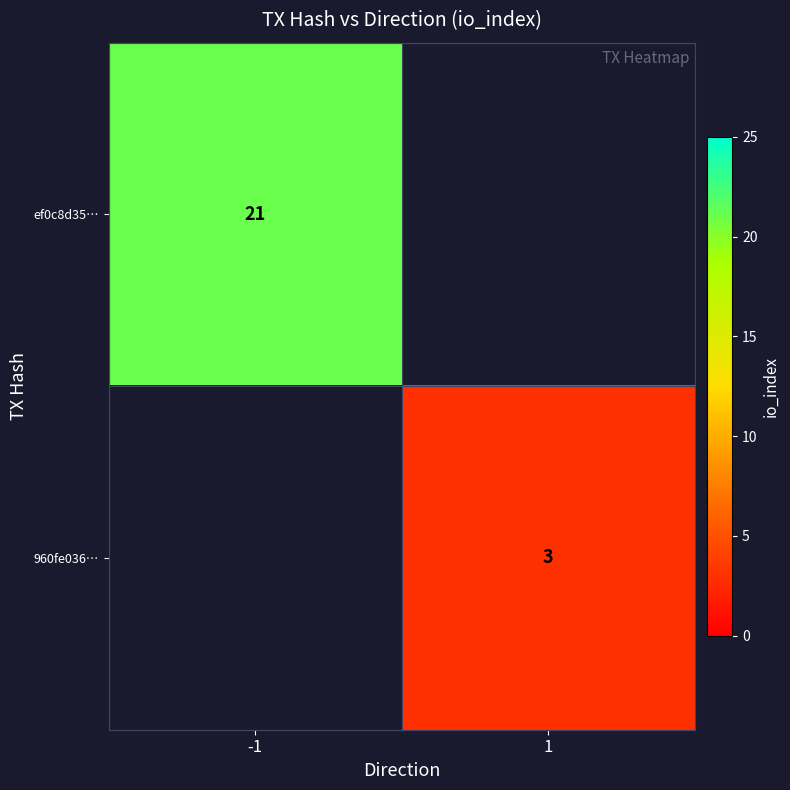

At how many categories does at least one series exceed 19?

1